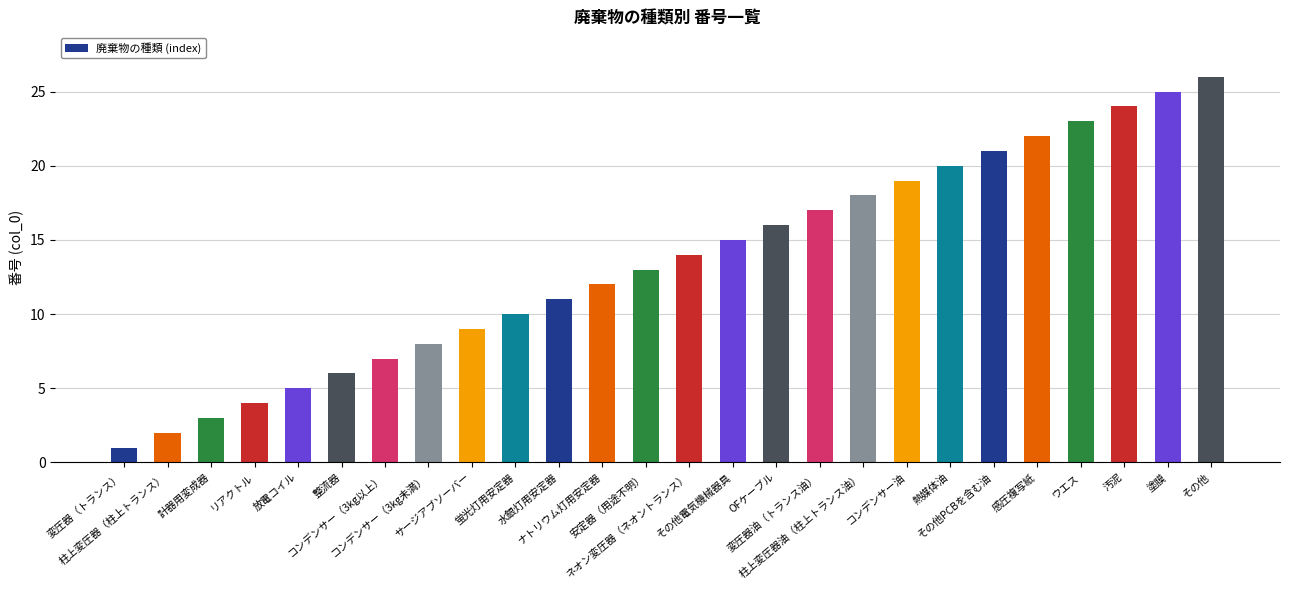

The chart shows a value of 7 at ナトリウム灯用安定器. True or false?

False